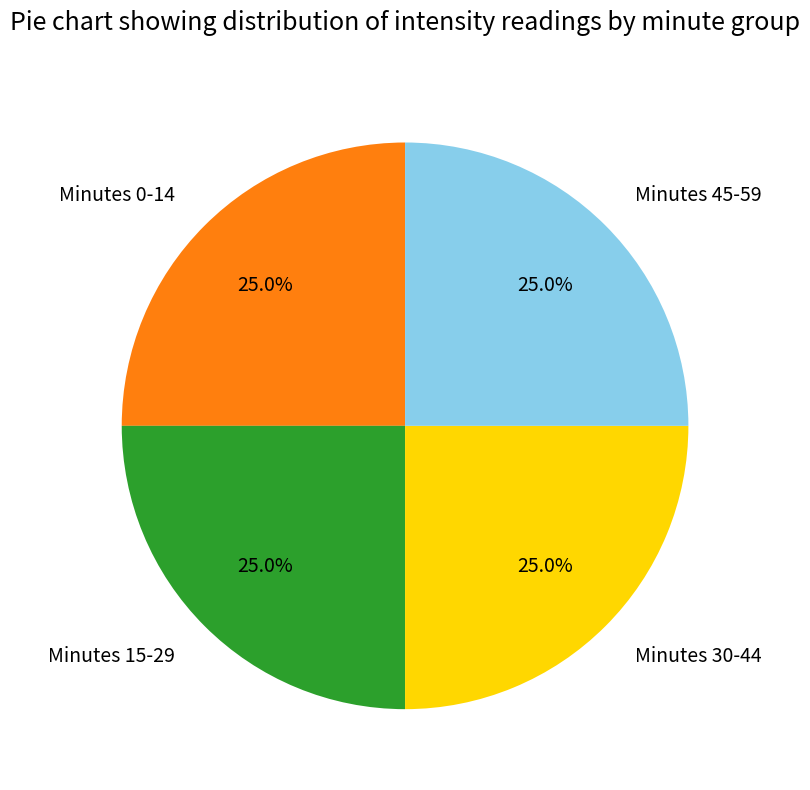

How many segments does this pie chart have?

4